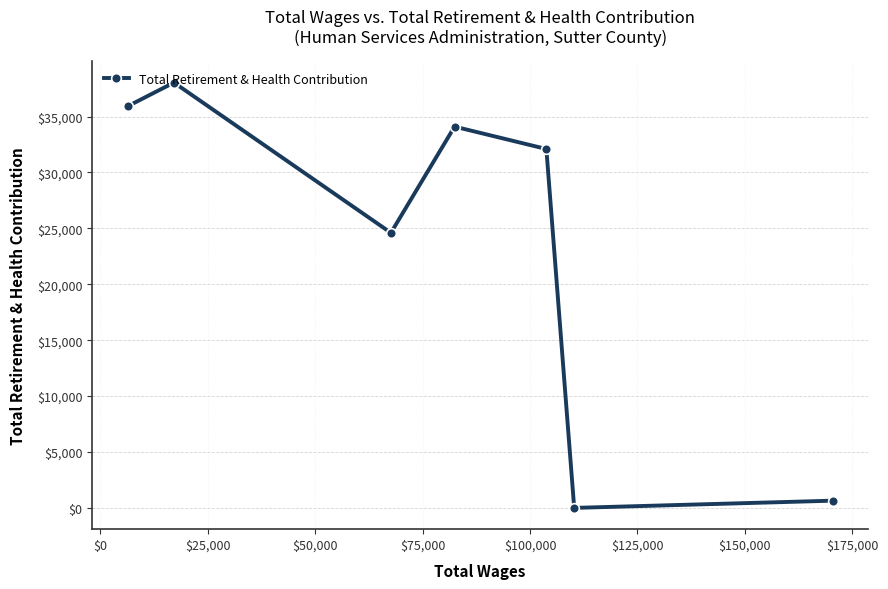

True or false: the data has more than 1 interior local peaks.

True